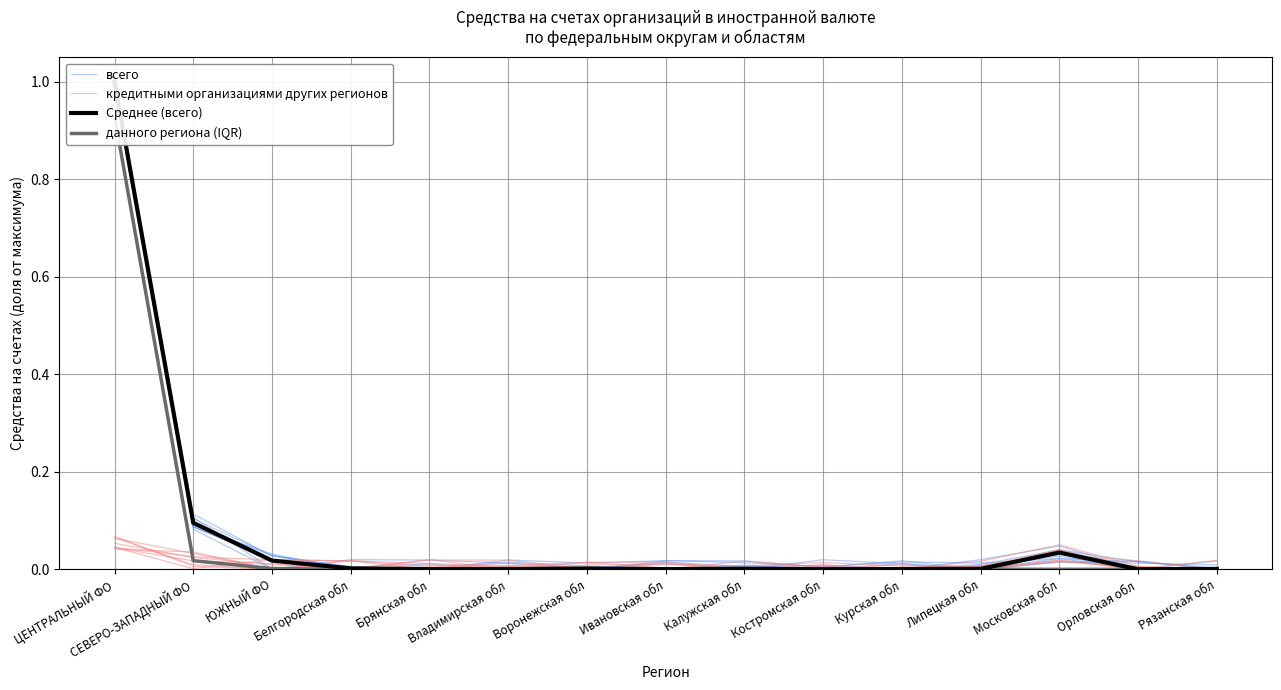

At which label is Среднее (всего) closest to 0?

Орловская обл